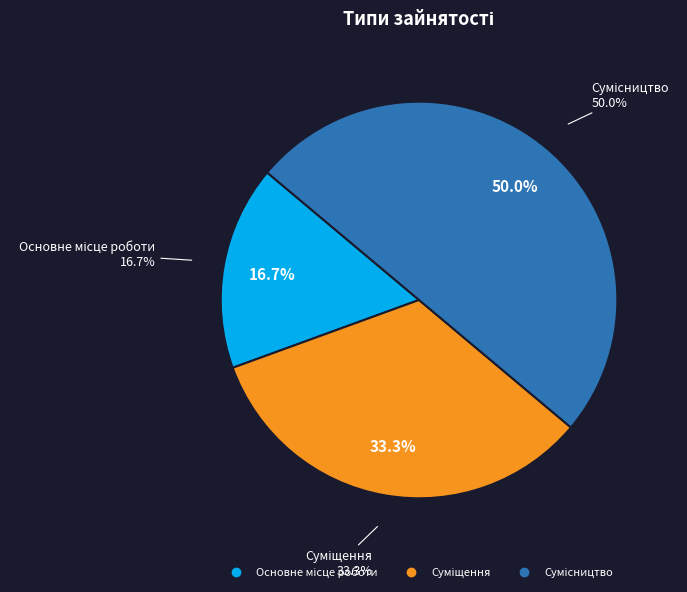

Which category has the biggest portion of the pie?

Сумісництво